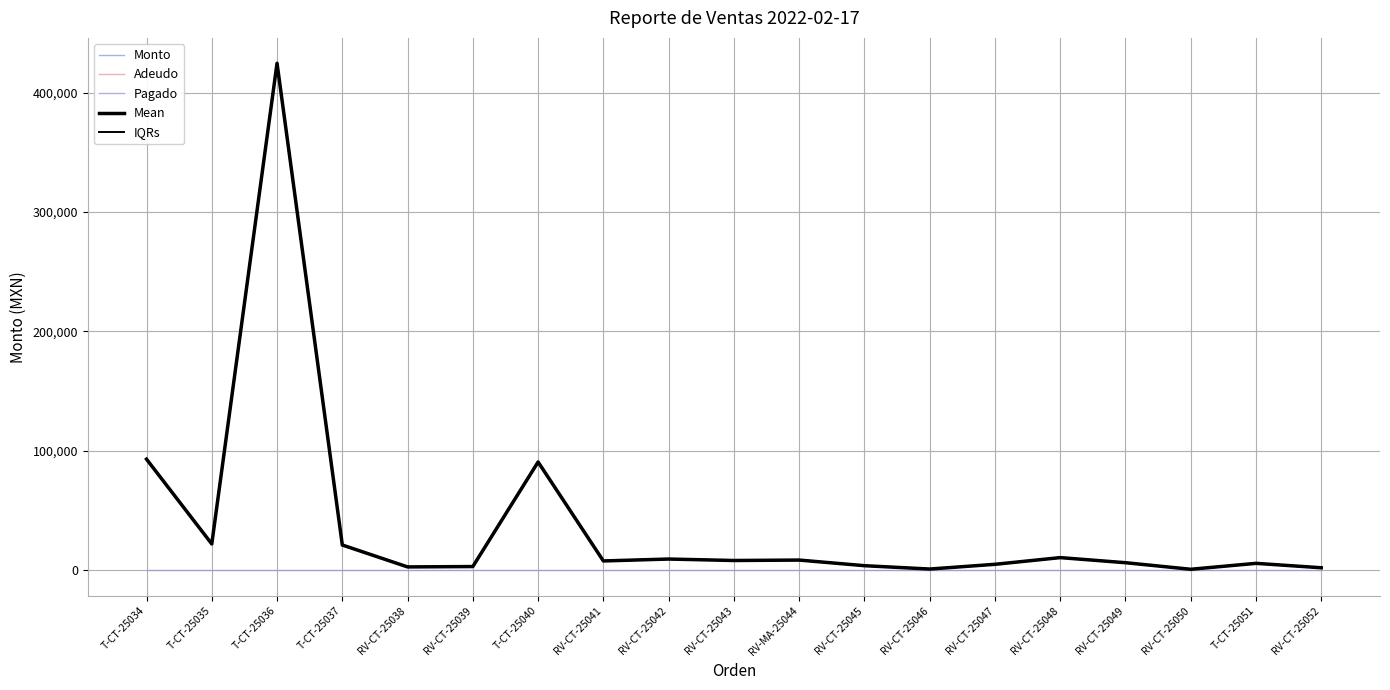

True or false: Mean and IQRs intersect in this chart.

False